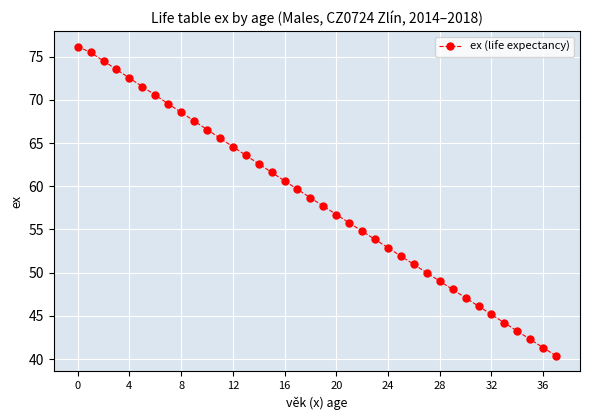

What is the value of the 29th point from the left?

49.0